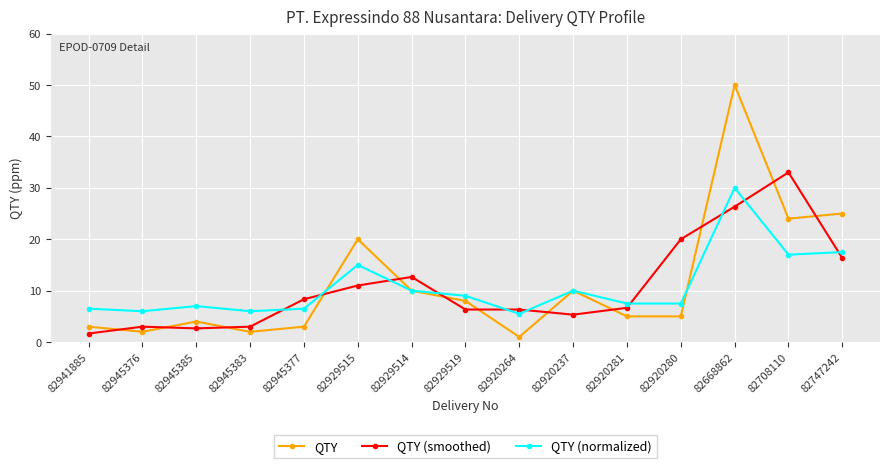

Which series changed the most between 82920237 and 82920281?

QTY